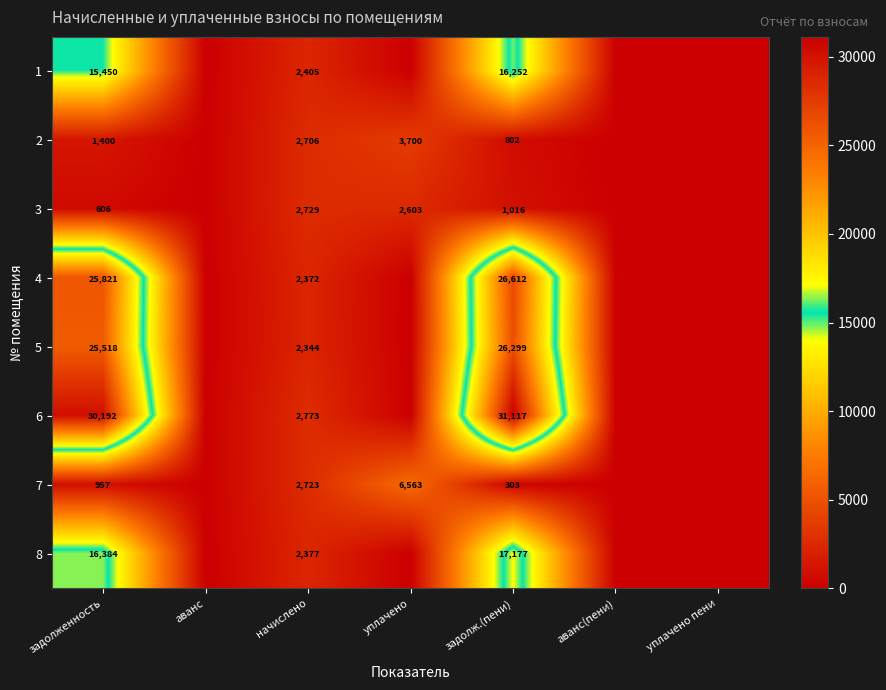

Is it true that 3 equals 4243 at уплачено?

False